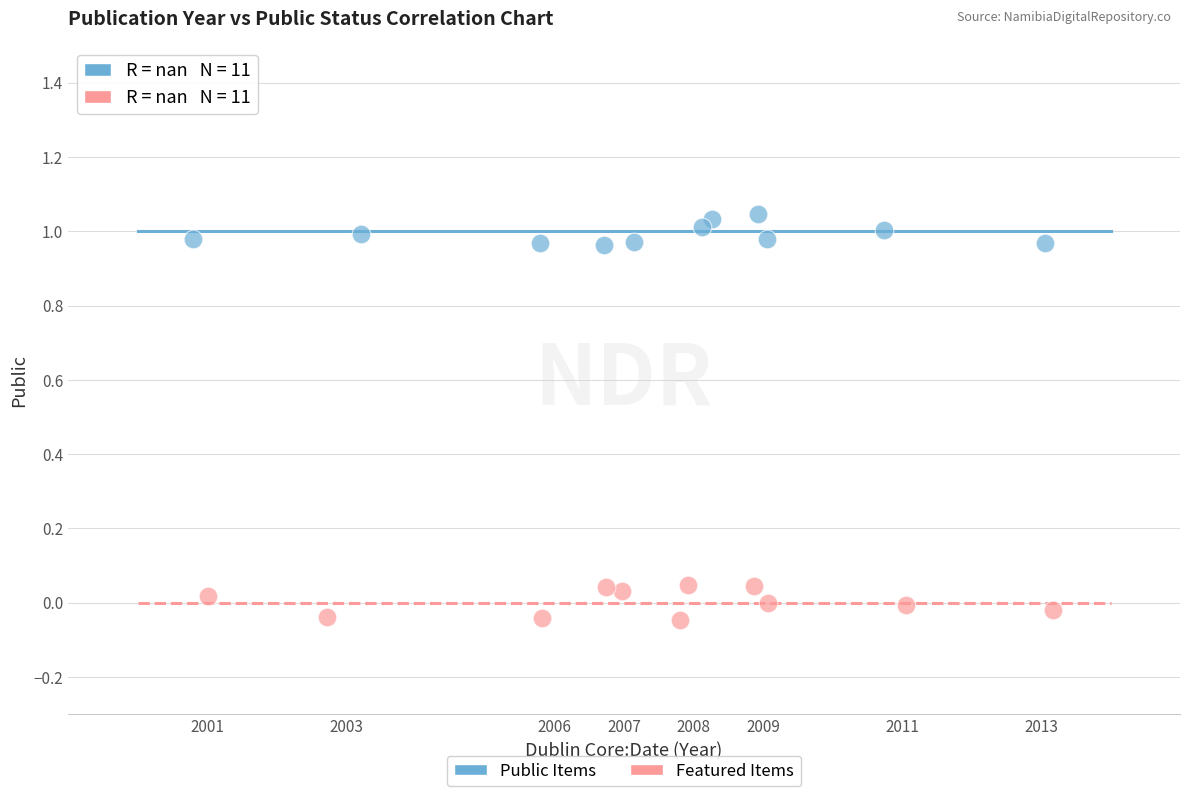

Which series reaches the minimum Y coordinate?

Featured Items